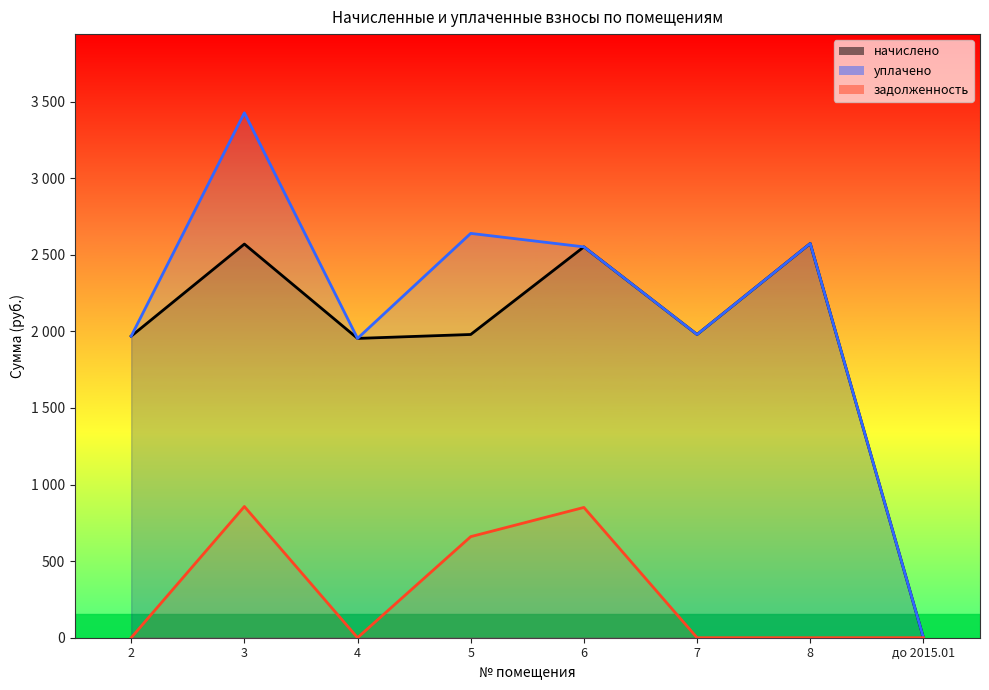

How many positive values does the начислено series have?

7